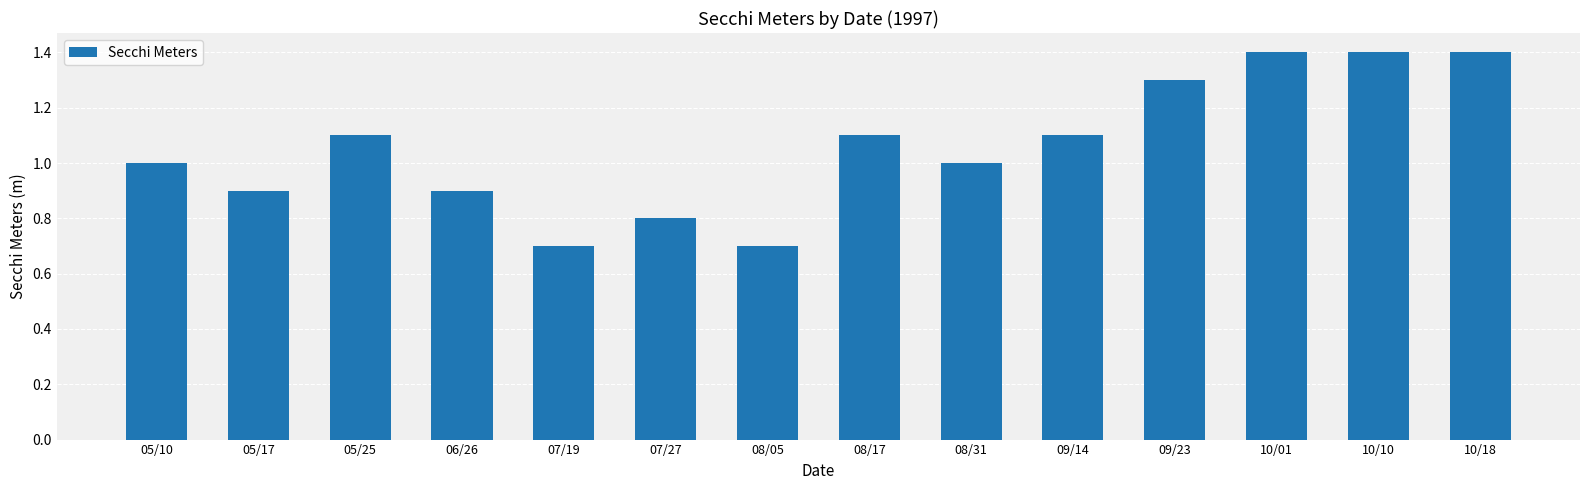

What is the smallest value displayed?

0.7